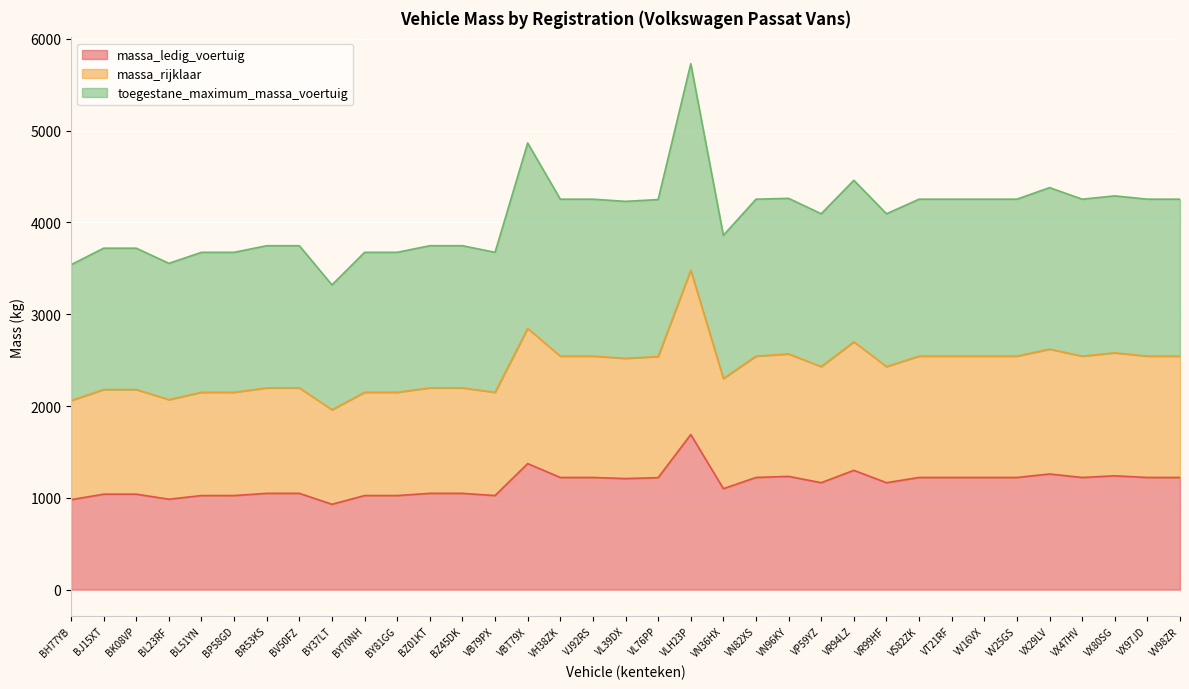

Where does the massa_ledig_voertuig series first go above 1210?

VBT79X